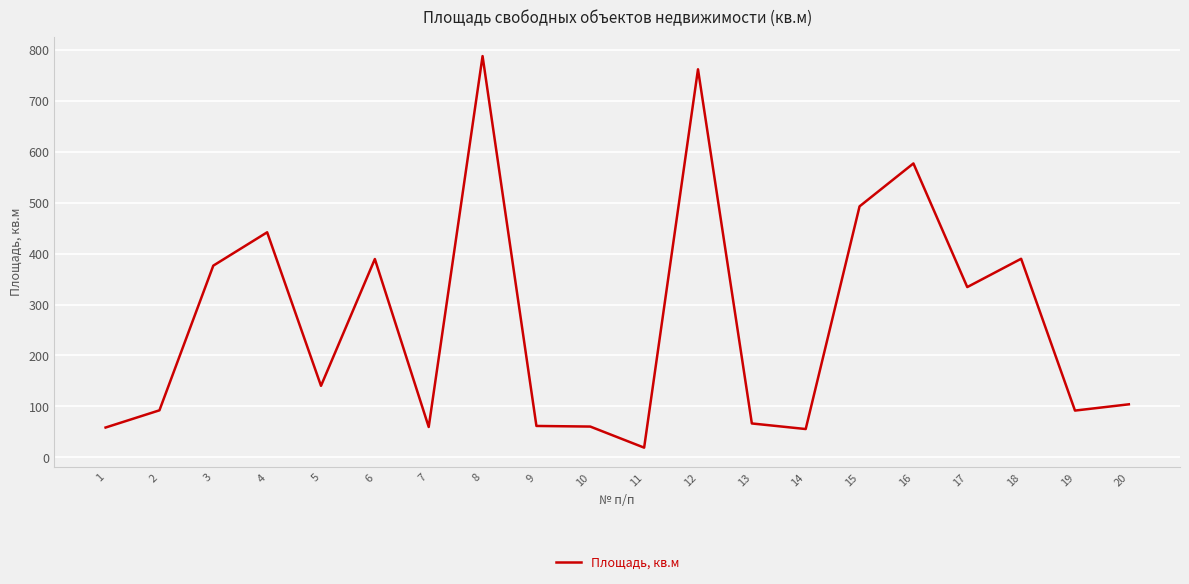

The chart shows a value of 23.6 at 10. True or false?

False